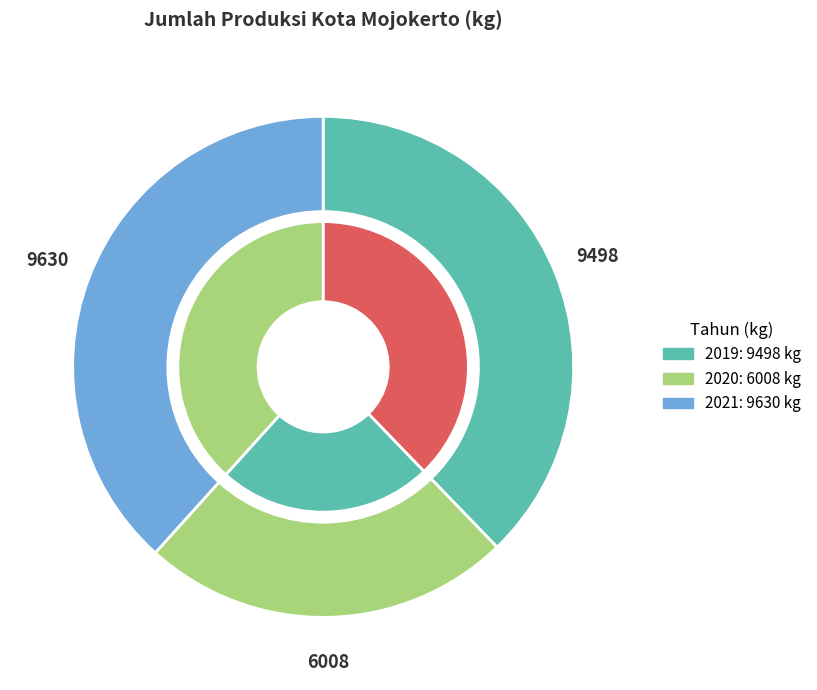

The 2019 slice represents 44% of the pie. True or false?

False